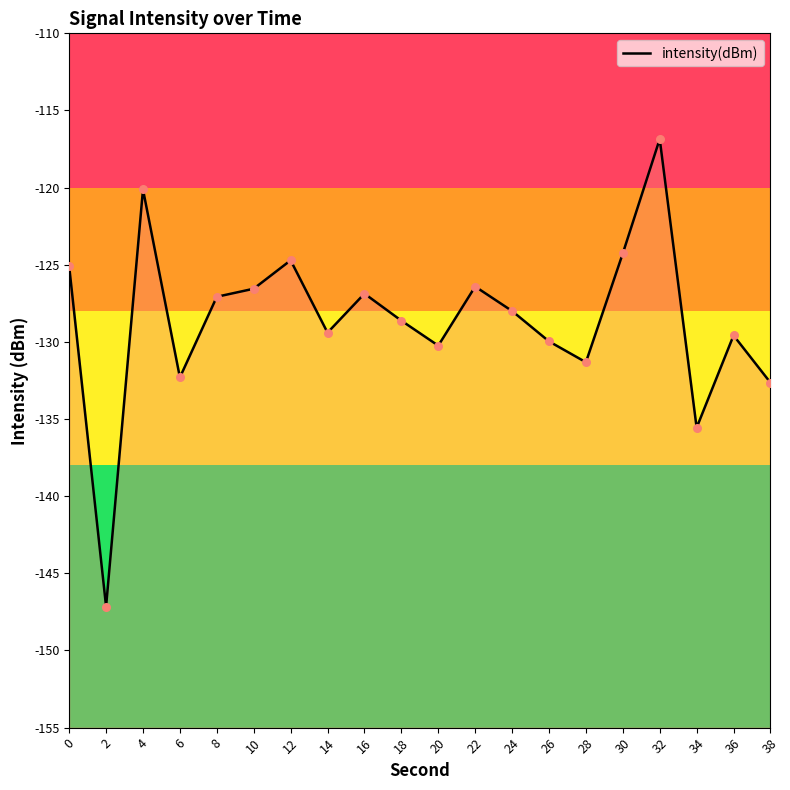

Which has a higher value, 28 or 38?

28